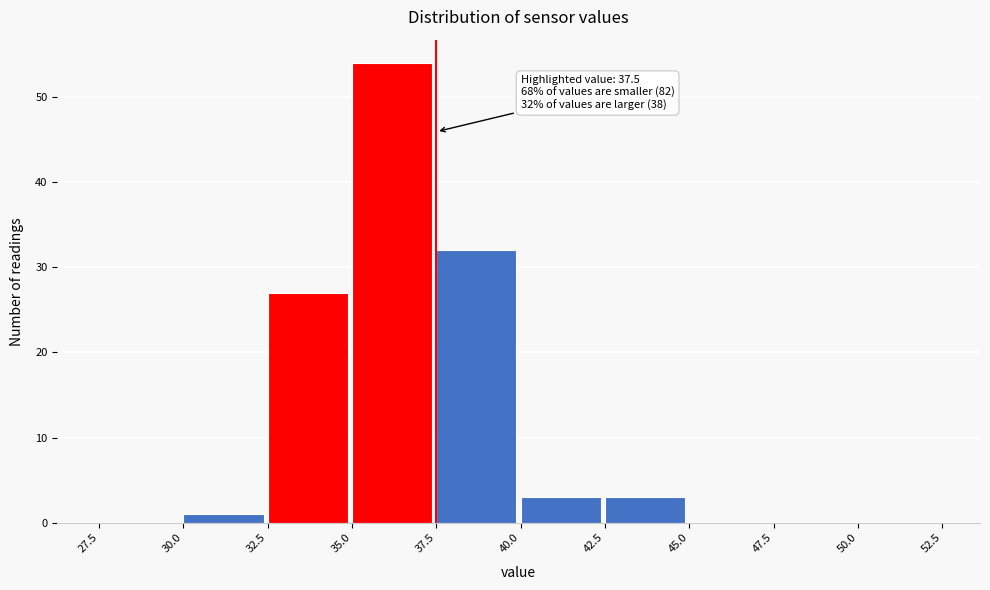

Over which range of the x-axis is the bar tallest?

35.0 to 37.5